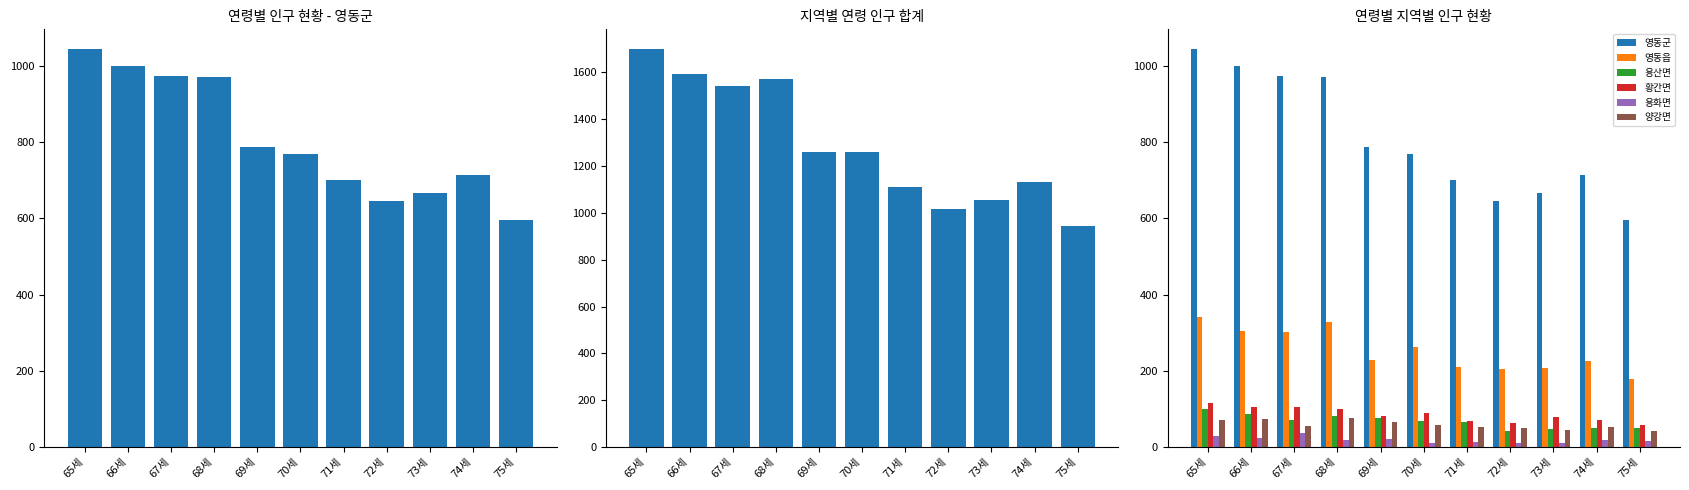

At which label does 양강면 first exceed 55?

65세